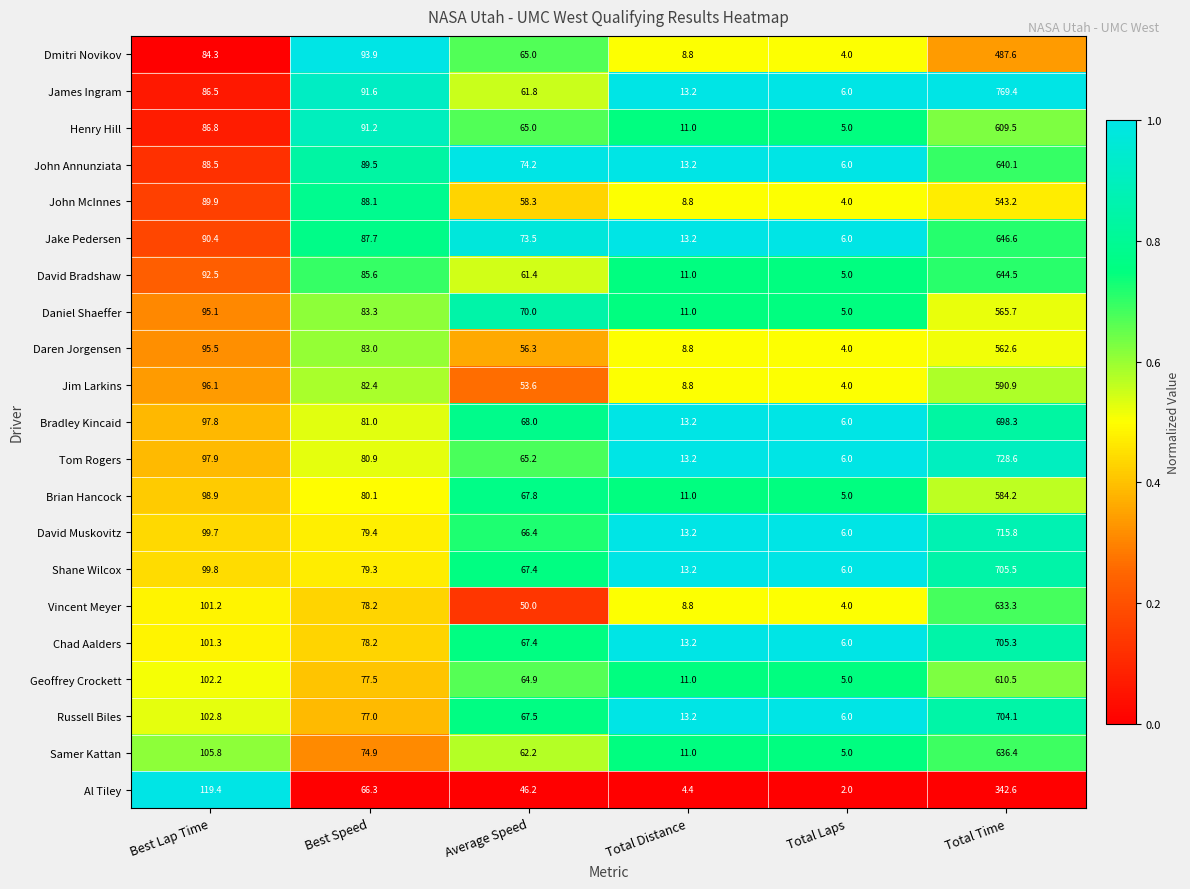

Where does the John McInnes series first go above 88?

Best Lap Time